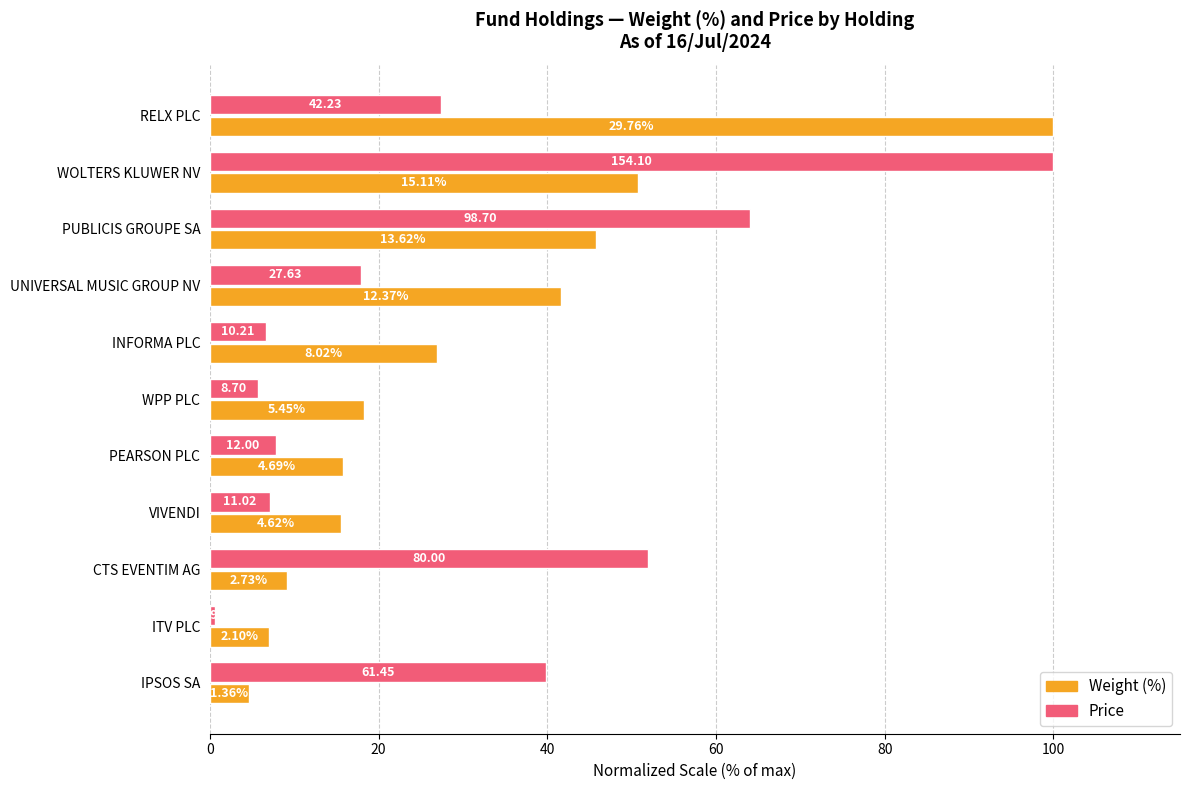

What are all the series names shown in the legend?

Weight (%), Price